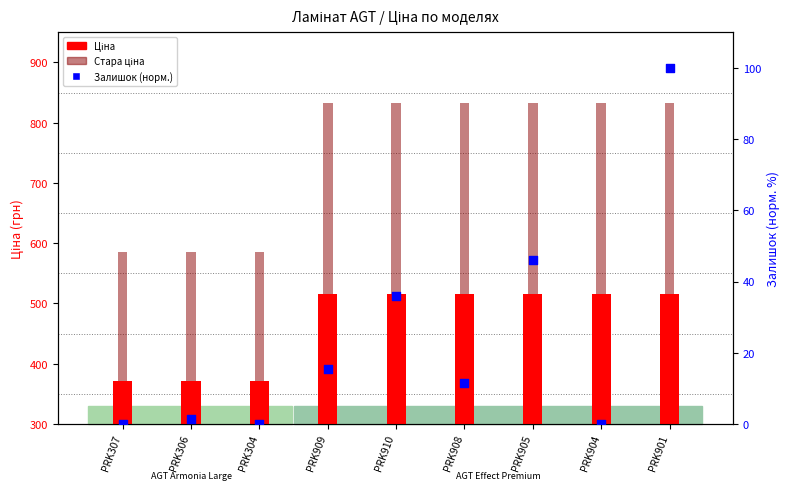

At which category is the sum across all series the highest?

PRK901